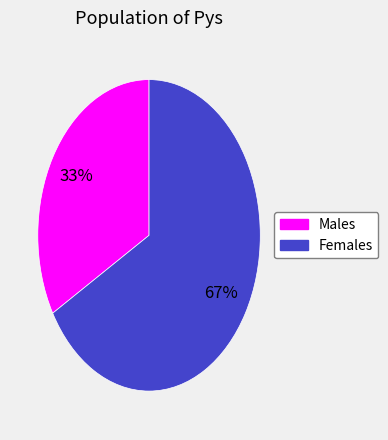

To the nearest percent, what is the average slice percentage?

50%